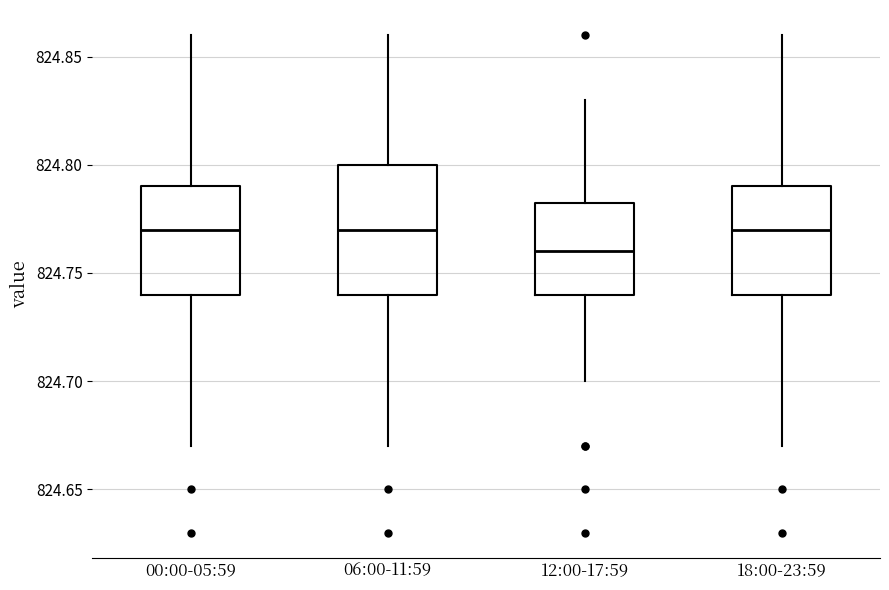

Where does the upper whisker of the box for 06:00-11:59 end on the y-axis? The values are not printed on the chart, so give them approximately, as read against the axis.

824.860